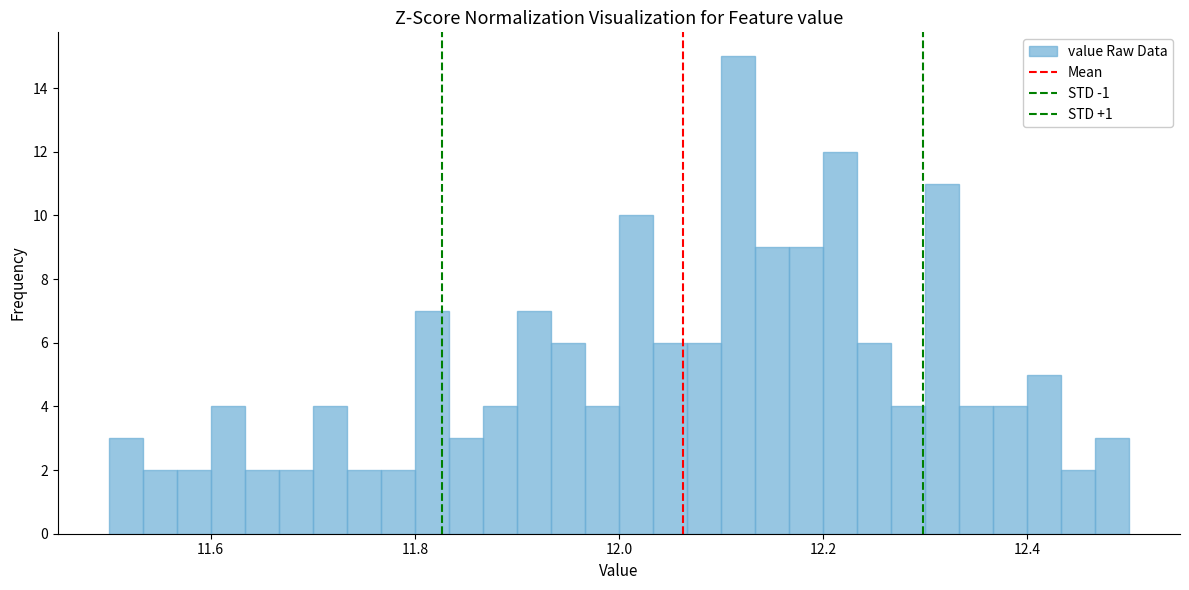

Around what value on the x-axis is the tallest bar? Give the approximate position of its centre, as read against the axis.

12.12